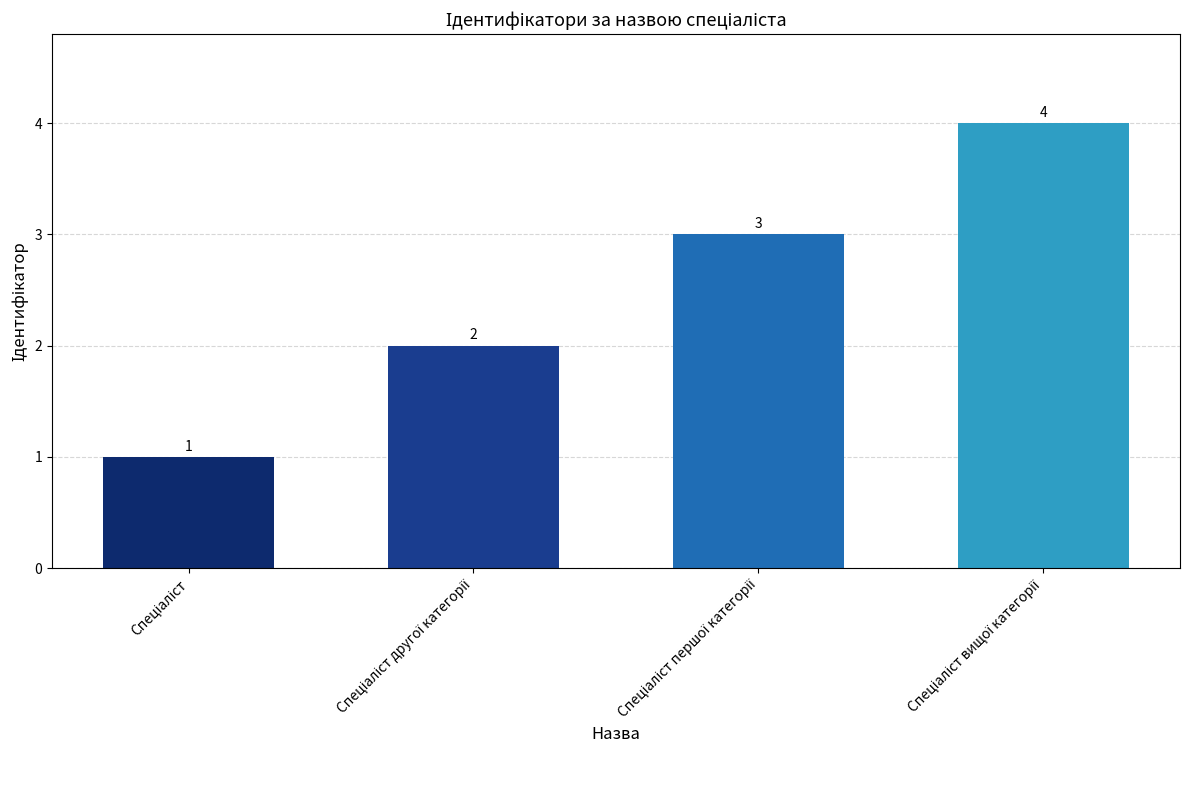

Count the values in the range 2 to 4.

3